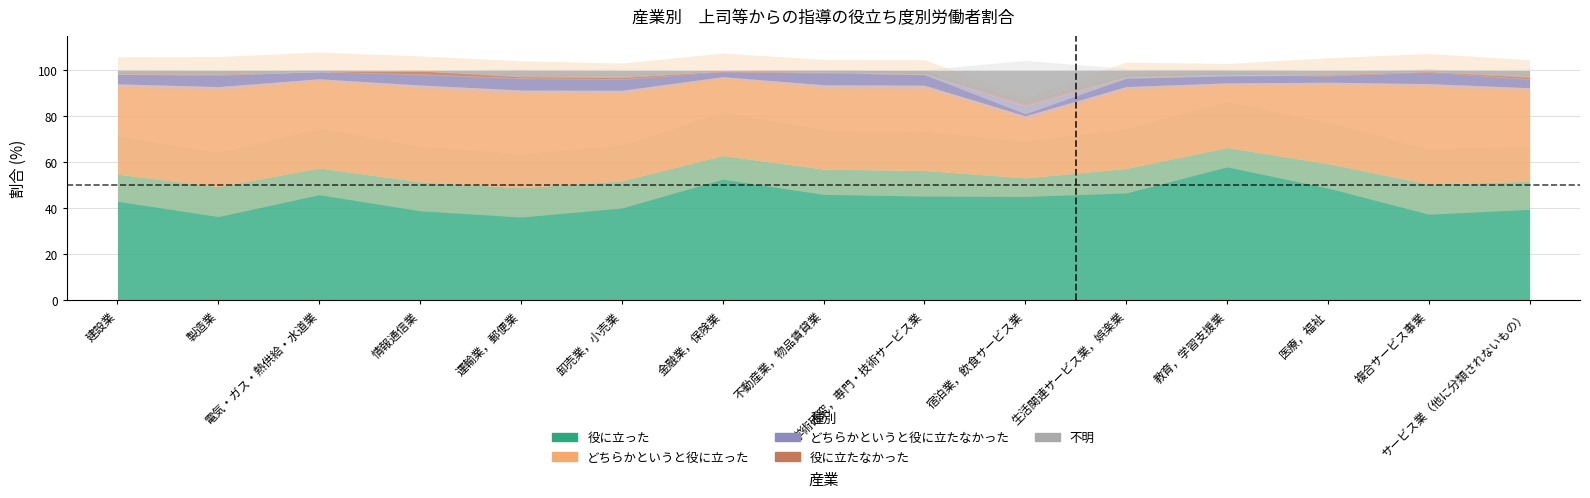

What is the difference between the maximum and minimum values in the どちらかというと役に立った series?

16.7